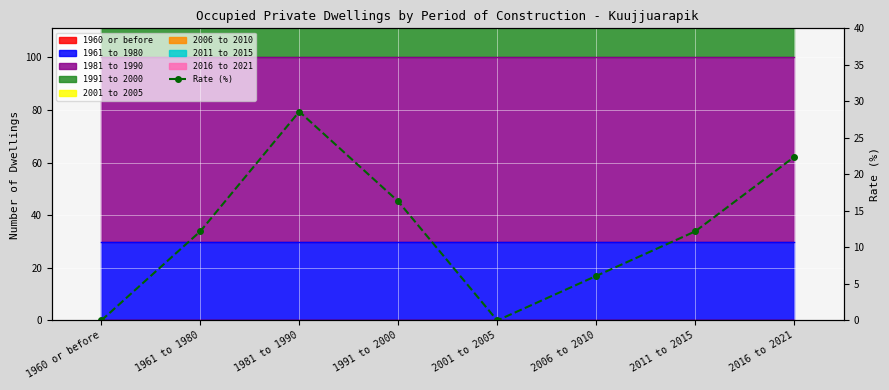

What is the sum of the values at 2016 to 2021 and 1960 or before?

22.4